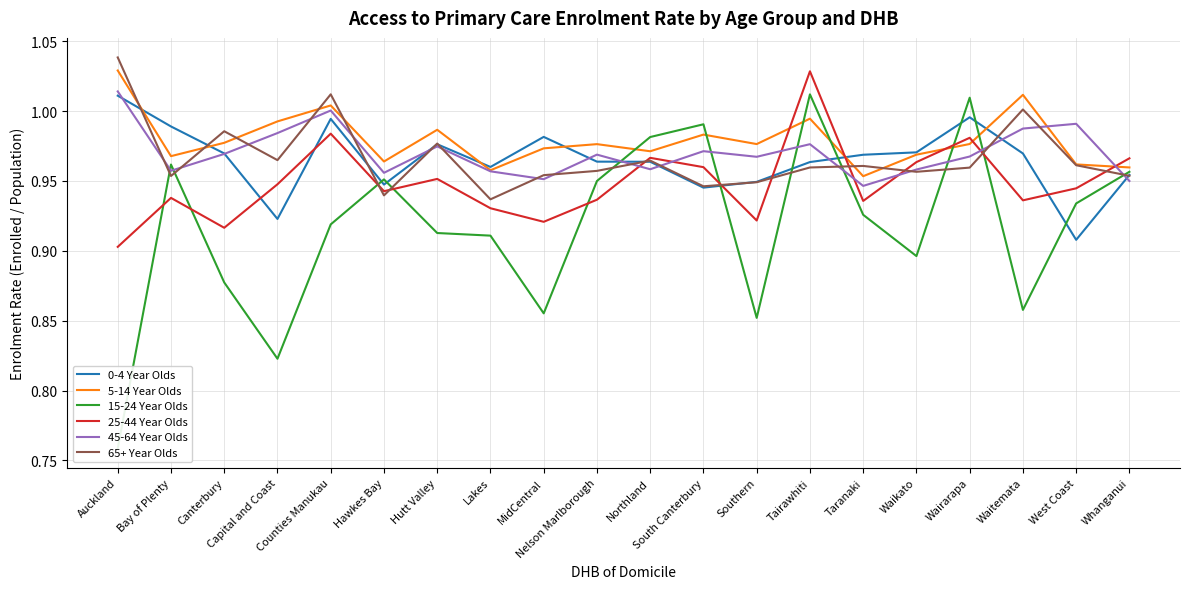

What is the value of the 25-44 Year Olds point at the 11th from the left?

1.0